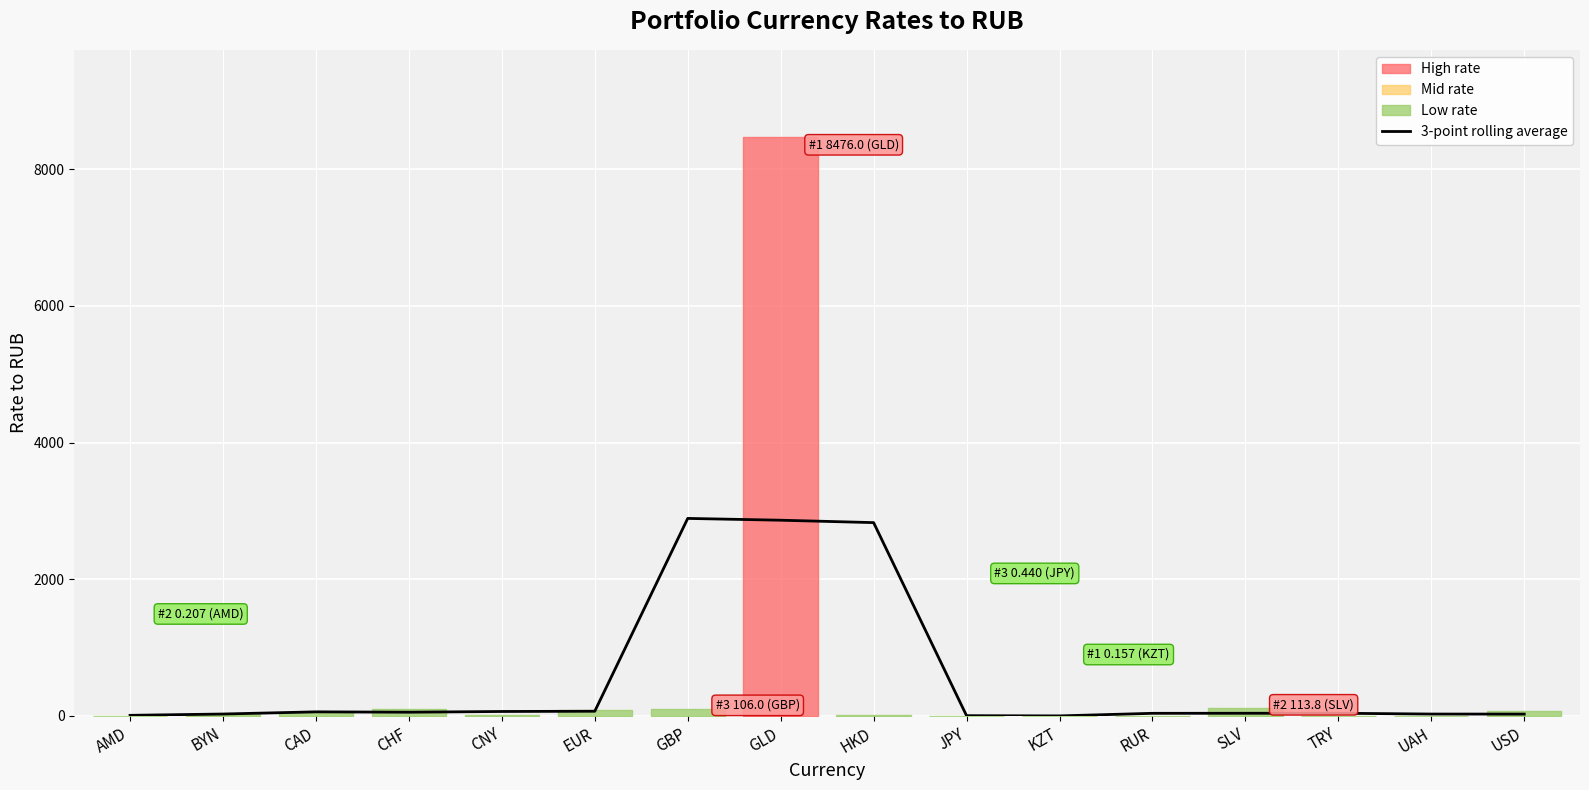

Which label corresponds to the largest value in the chart?

GBP